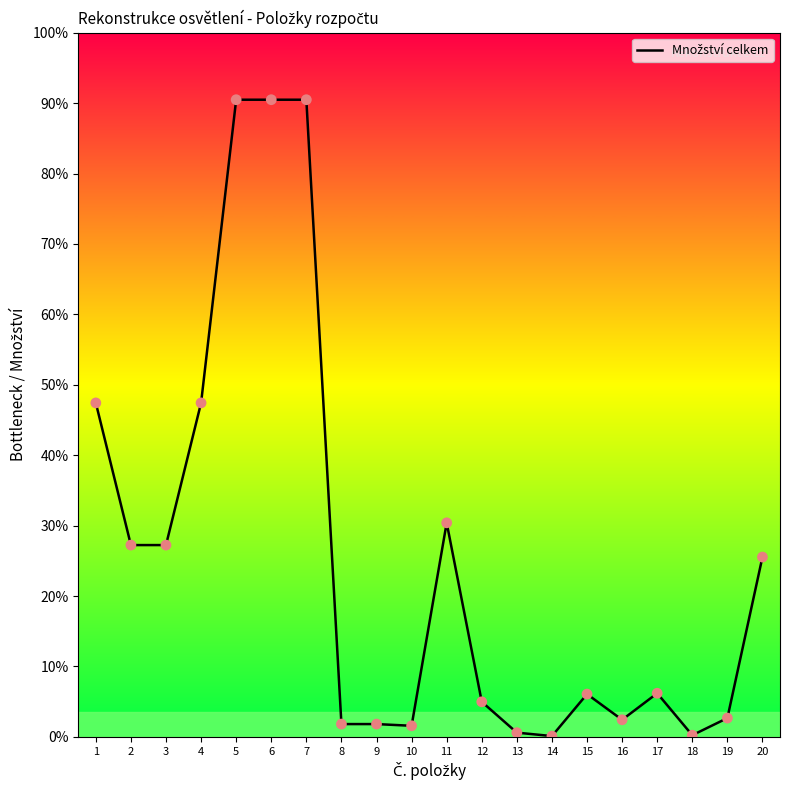

What is the ratio of the value at 15 to the value at 4?

0.1